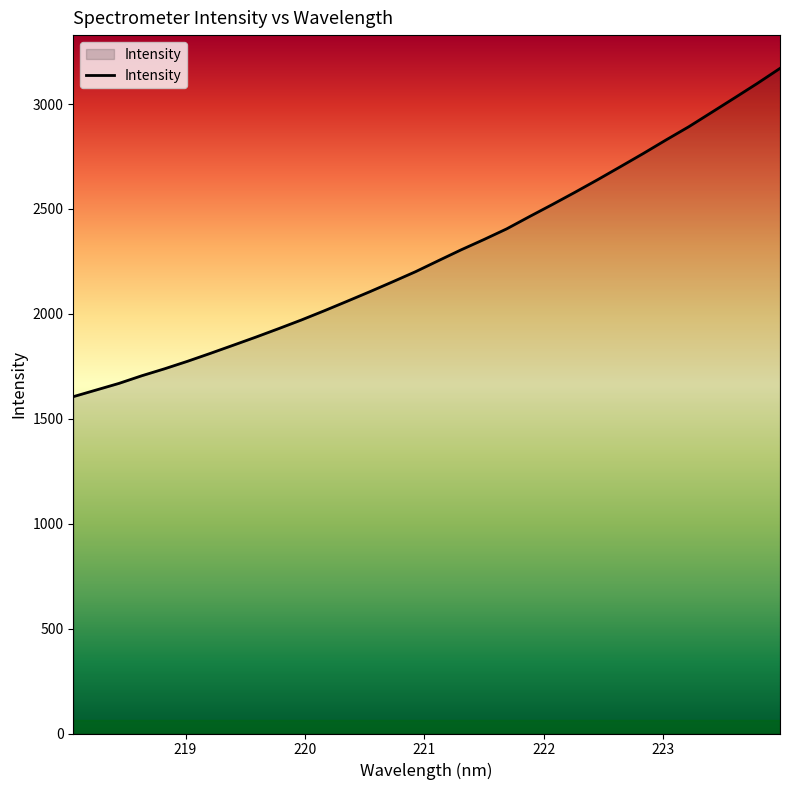

What is the maximum value shown in the chart?

3170.1